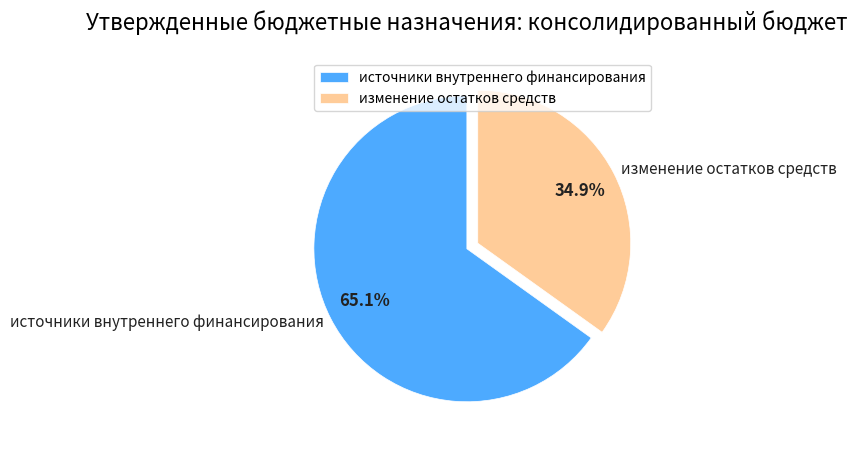

Which category accounts for the majority?

источники внутреннего финансирования